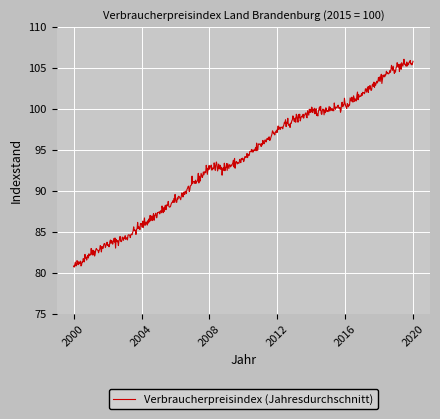

Is this an area chart (filled region under the line)?

No